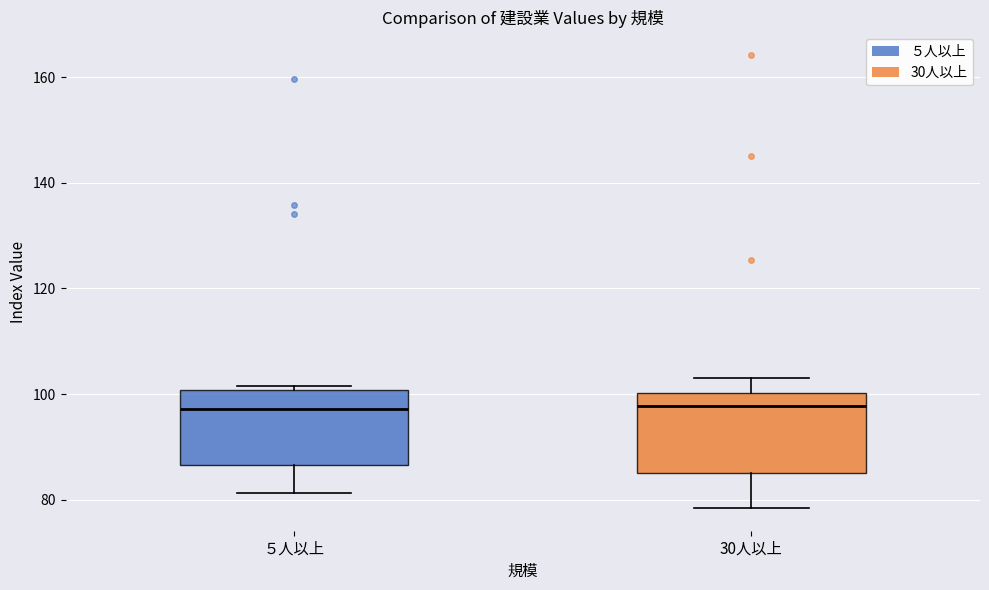

Reading left to right, read every box against the y-axis: the position of its median line, the range the box covers, and the ends of its whiskers. The values are not printed on the chart, so give them approximately, as read against the axis.

５人以上: median 98, box 86 to 100, whiskers 82 to 102
30人以上: median 98, box 84 to 100, whiskers 78 to 104